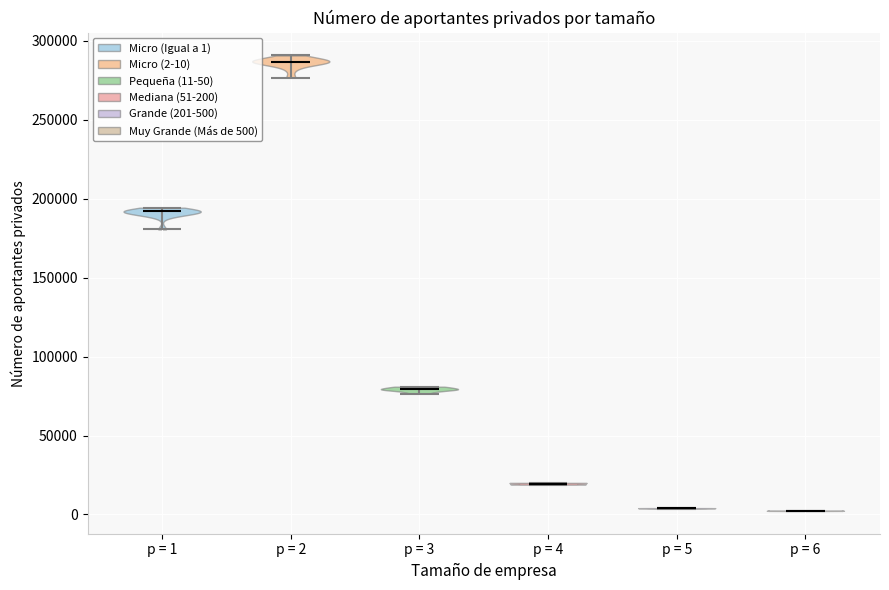

What is the lowest point the violin for p = 5 reaches on the y-axis? The values are not printed on the chart, so give them approximately, as read against the axis.

5000